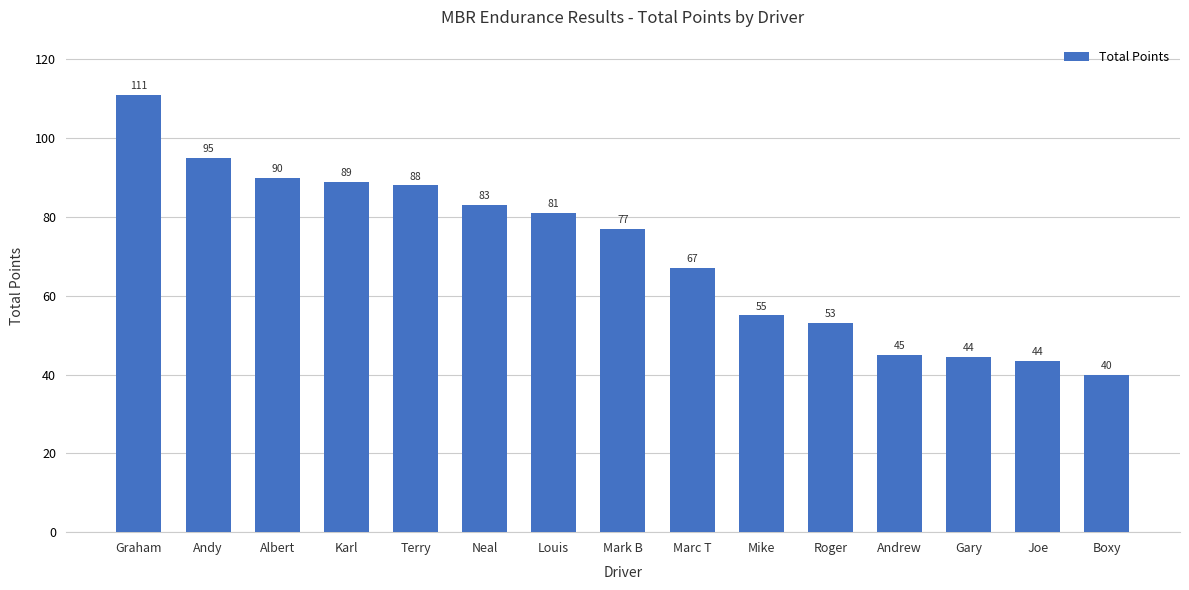

How many data points are less than 77?

7